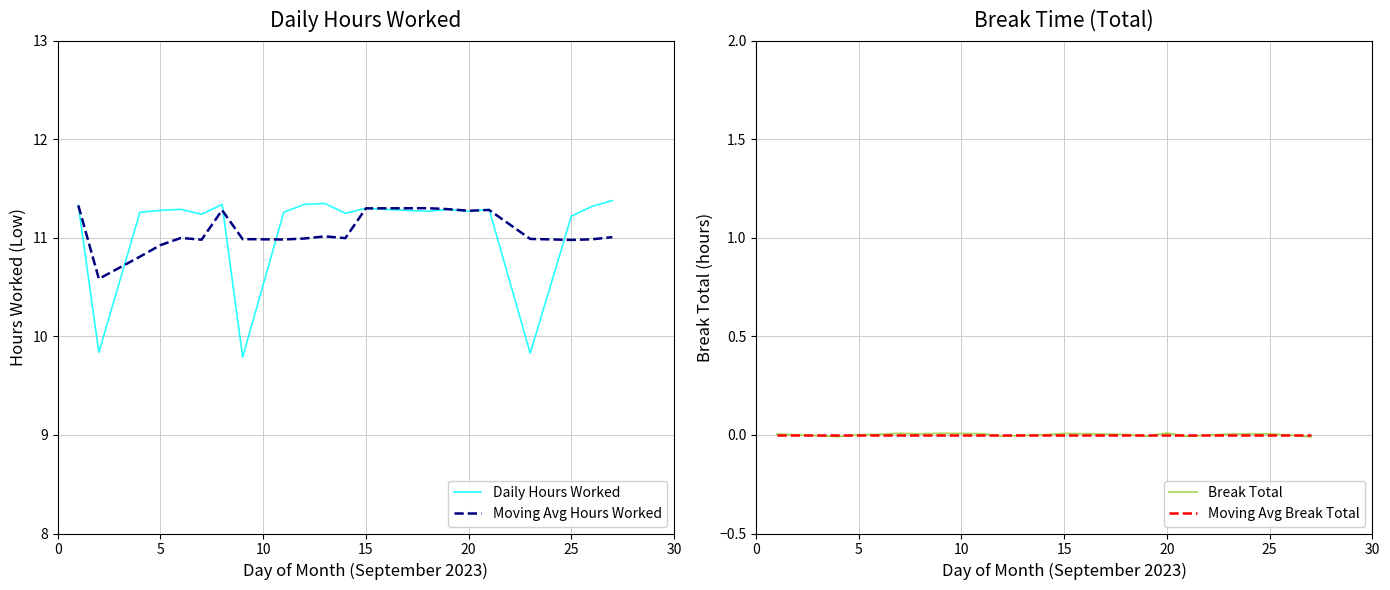

Which series changed the most between 5 and 30?

Daily Hours Worked